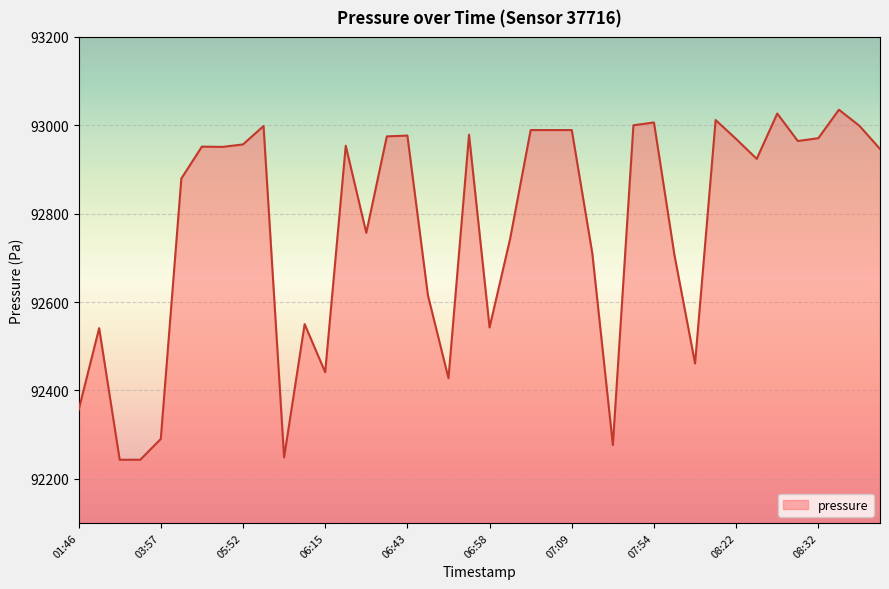

How many categories are shown in the chart?

40